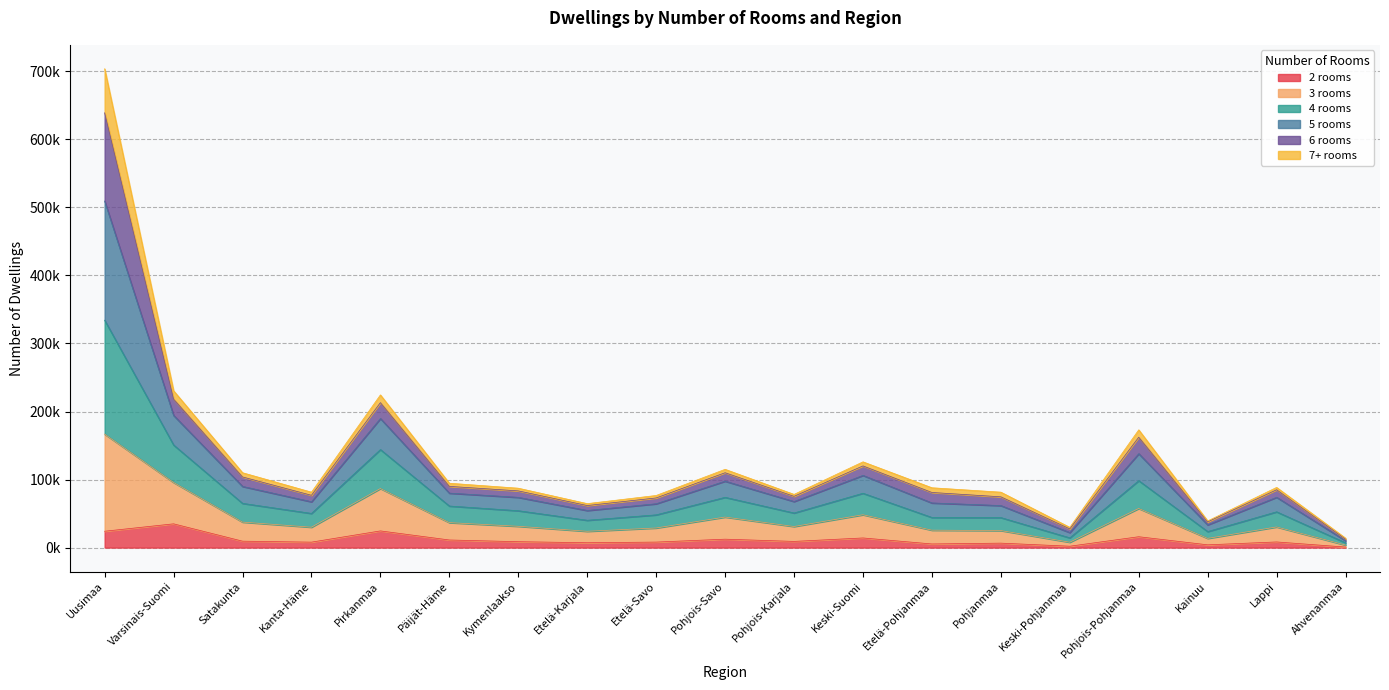

What are all the series names shown in the legend?

2 rooms, 3 rooms, 4 rooms, 5 rooms, 6 rooms, 7+ rooms